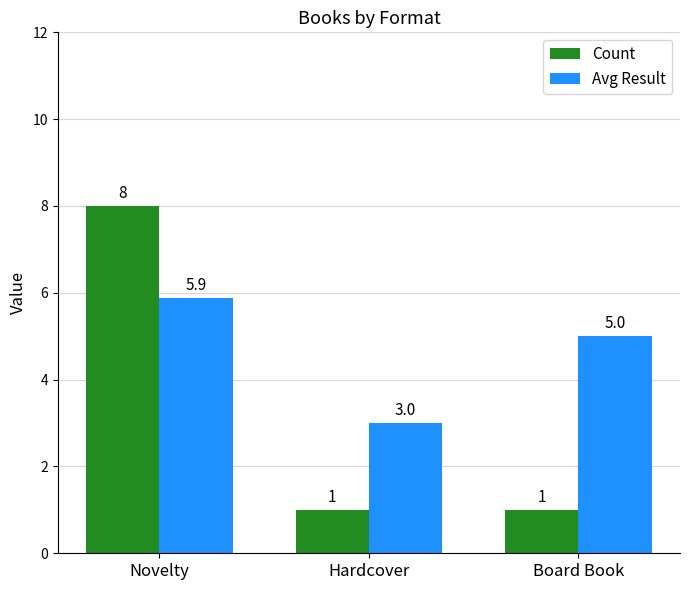

Count the Count values in the range 1 to 8.

3